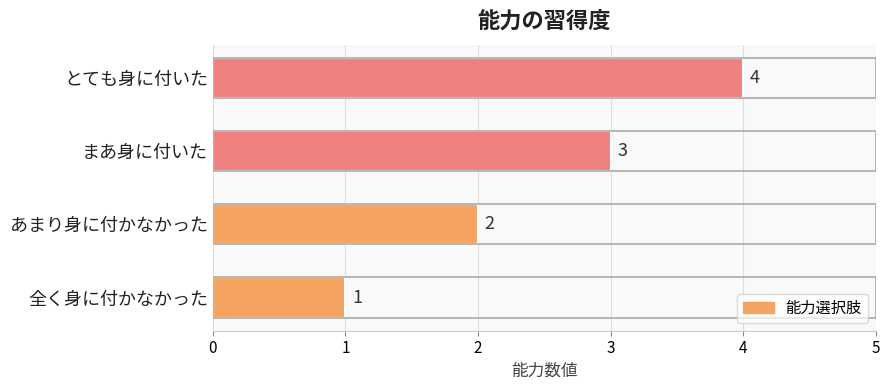

List the labels in order of value, smallest first.

全く身に付かなかった, あまり身に付かなかった, まあ身に付いた, とても身に付いた